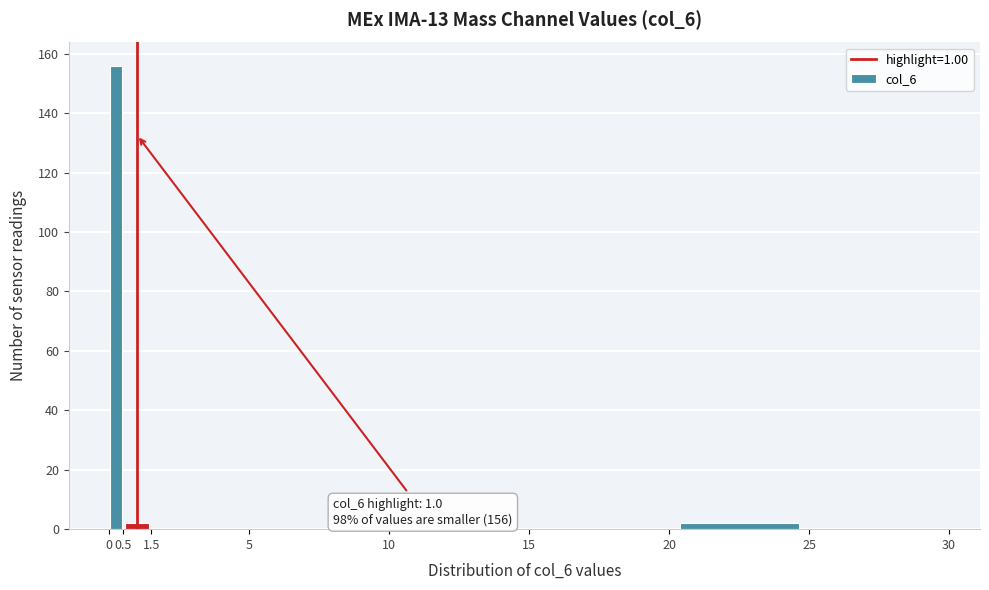

Over which range of the x-axis is the bar tallest?

0 to 0.5